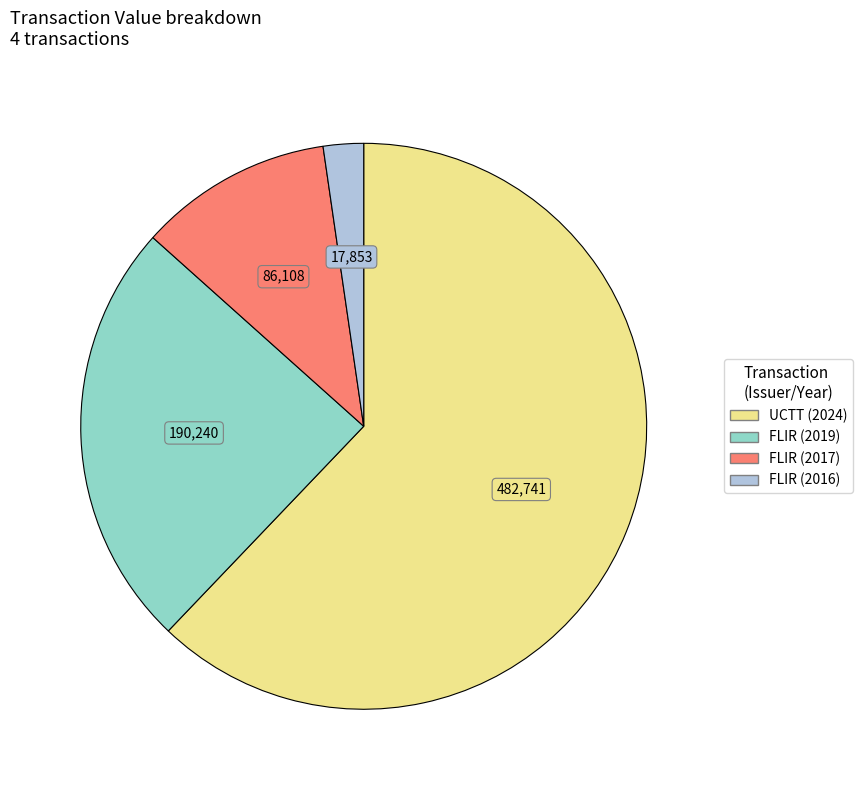

Is there any slice that represents more than half of the pie?

Yes